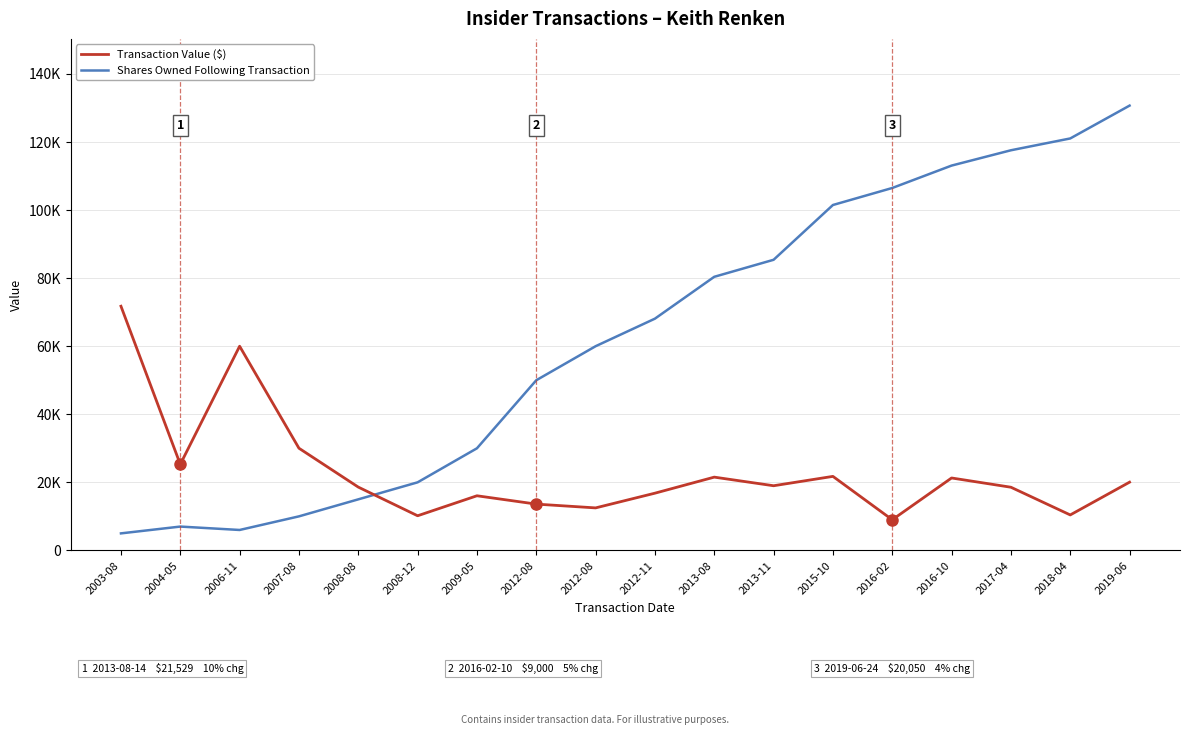

What are all the series names shown in the legend?

Transaction Value ($), Shares Owned Following Transaction